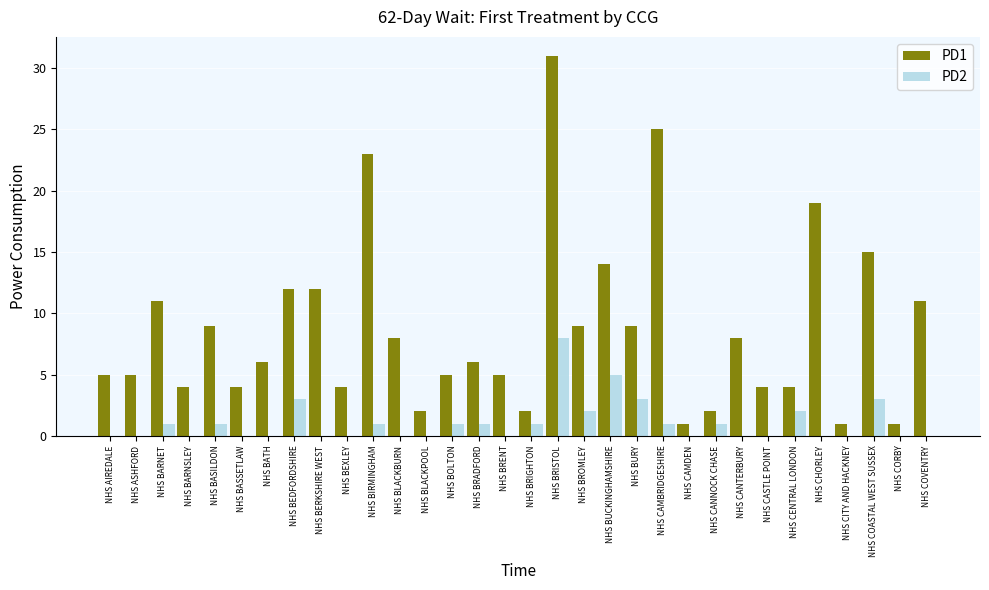

Is it true that PD1 equals 20 at NHS BRISTOL?

False